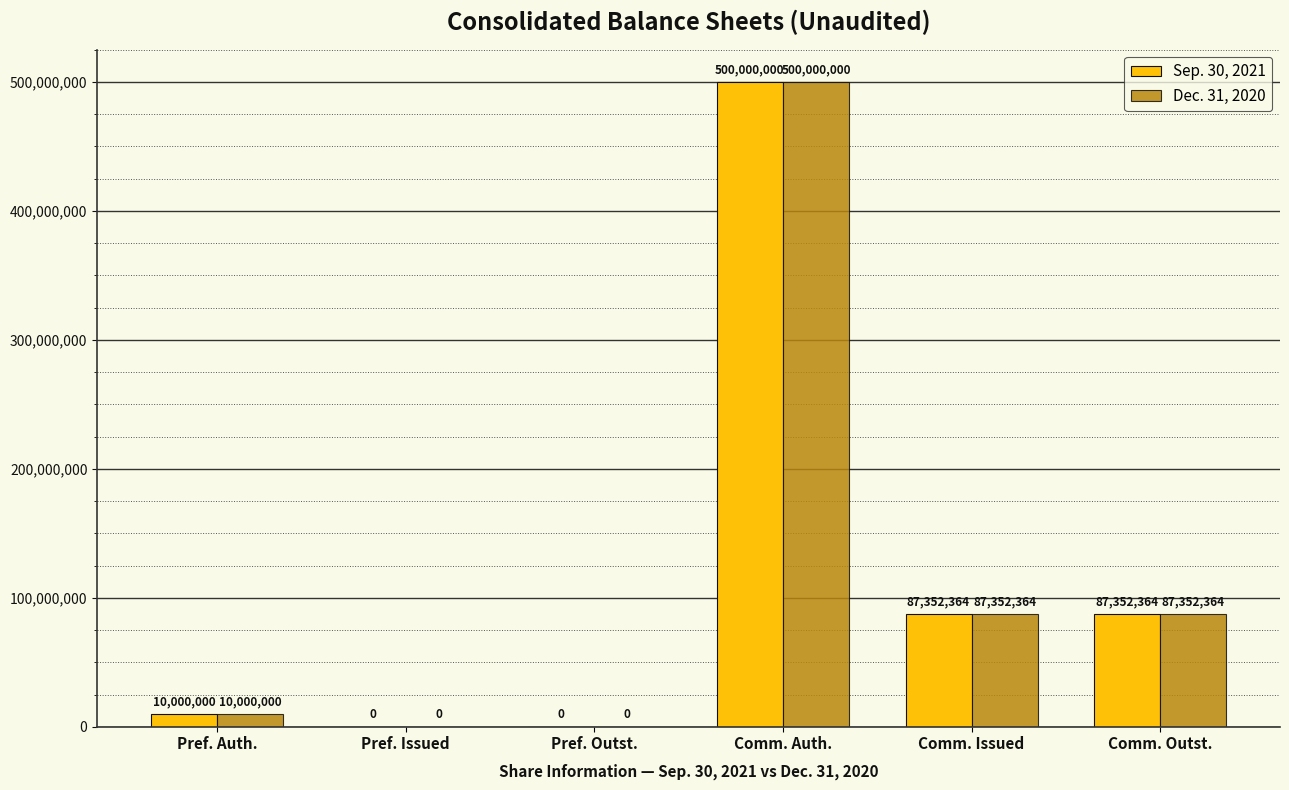

At which label does Dec. 31, 2020 first exceed 87352364?

Comm. Auth.